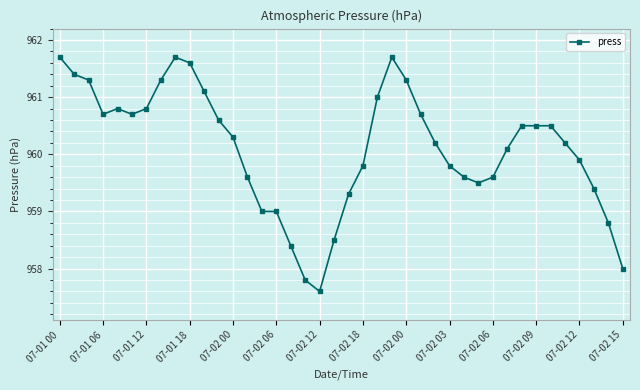

True or false: there are more than 2 points higher than both neighbors.

True